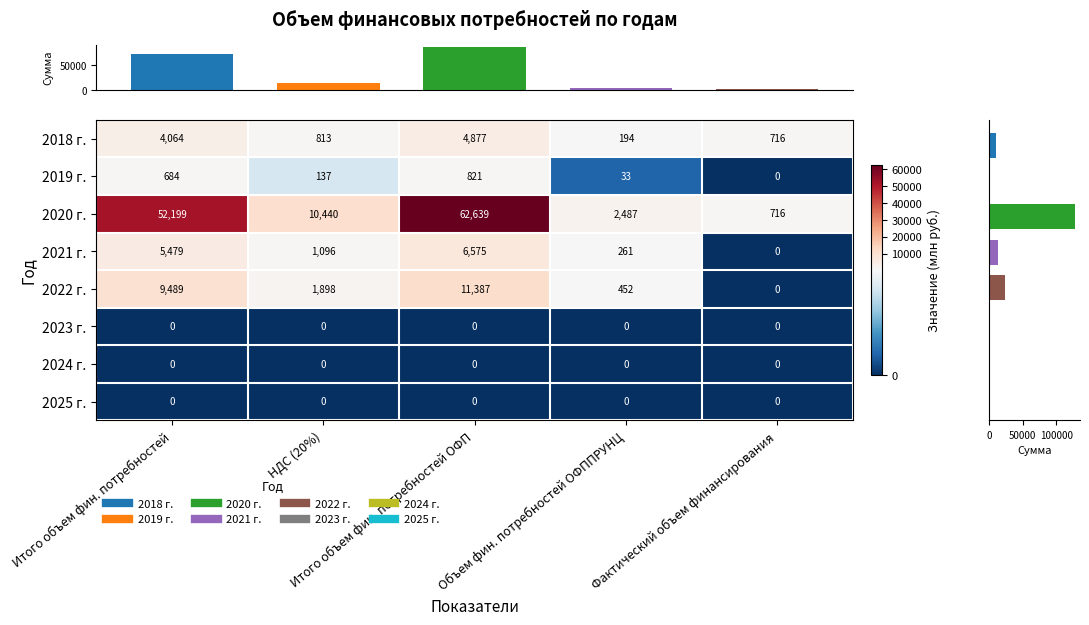

What is the maximum value for 2022 г.?

11387